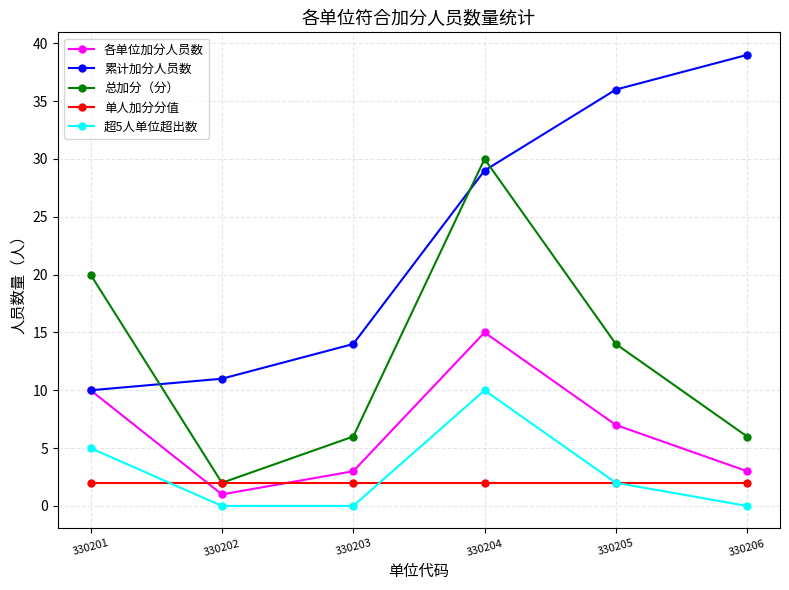

What is the spread (max minus min) of values at 330202?

11